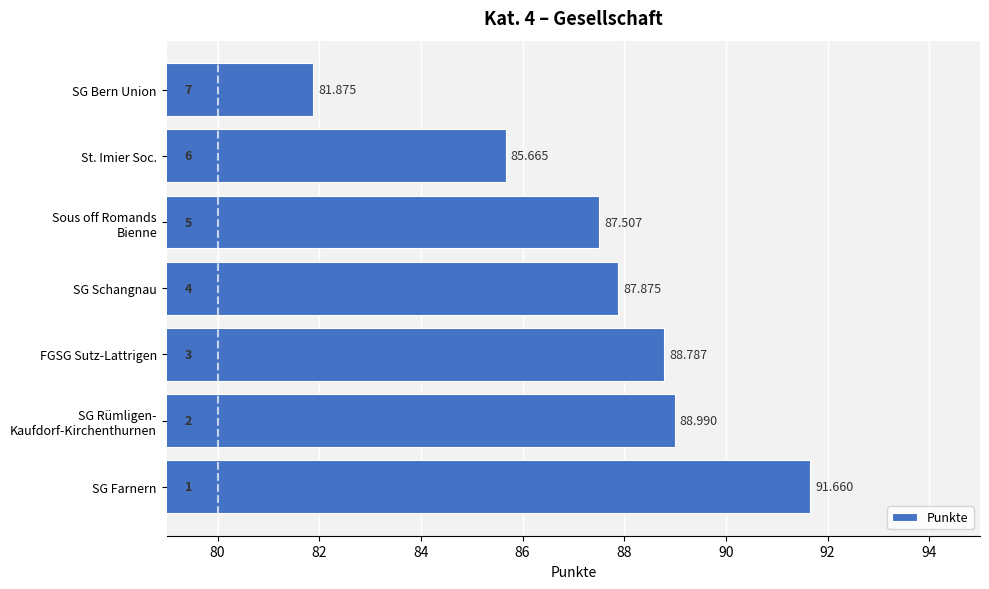

Which has a higher value, SG Schangnau or St. Imier Soc.?

SG Schangnau